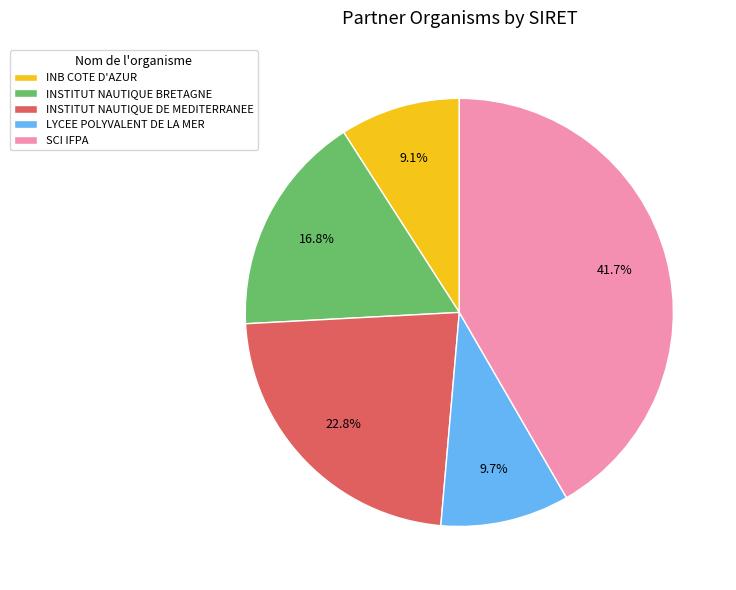

Between INSTITUT NAUTIQUE BRETAGNE and LYCEE POLYVALENT DE LA MER, which is larger?

INSTITUT NAUTIQUE BRETAGNE